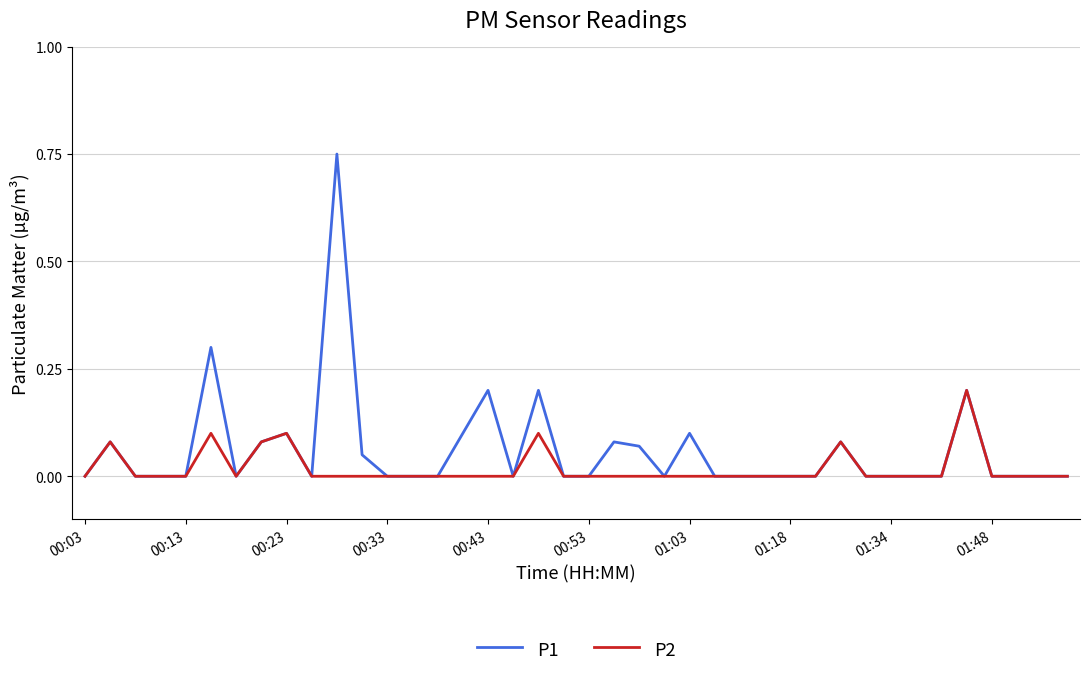

Rank the series by their maximum value, from highest to lowest.

P1, P2